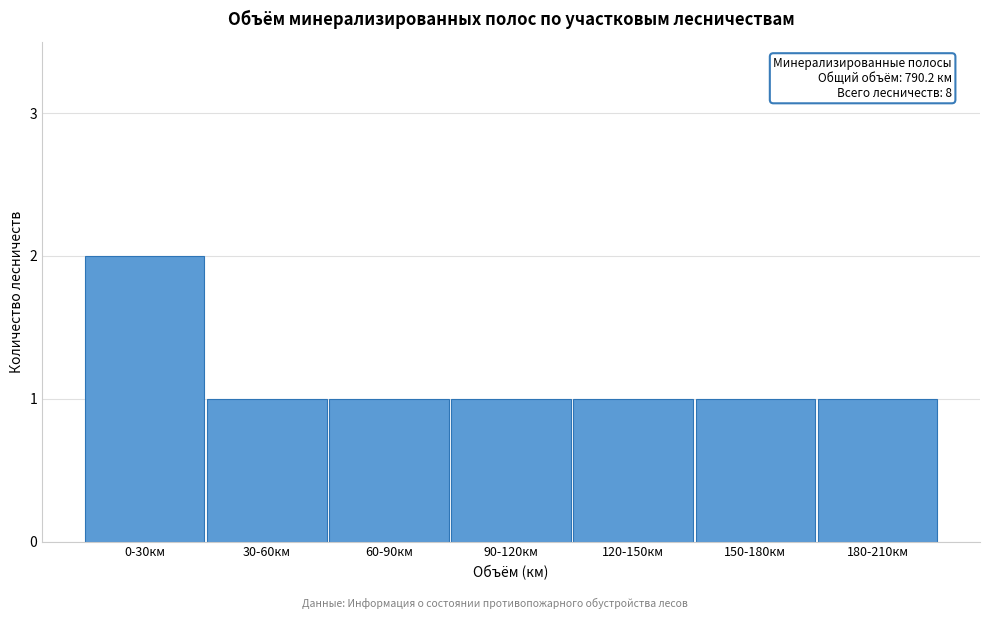

Reading left to right, transcribe all the data shown in this chart.

2	1	1	1	1	1	1